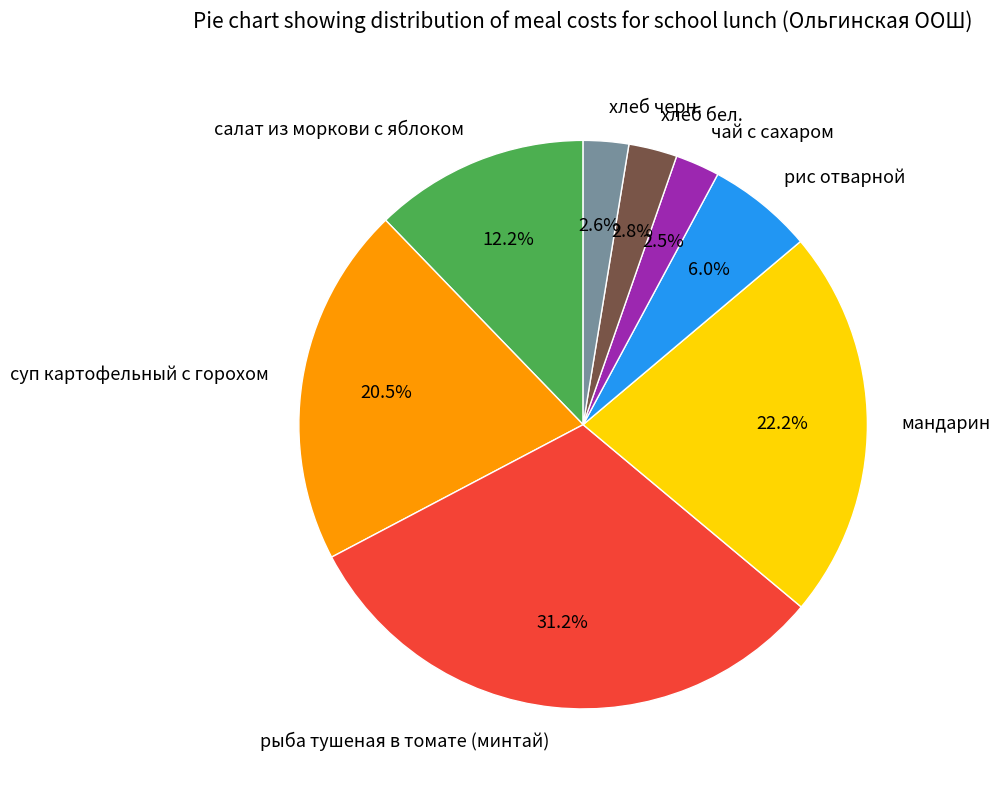

What percentage is NOT represented by хлеб черн.?

97.4%